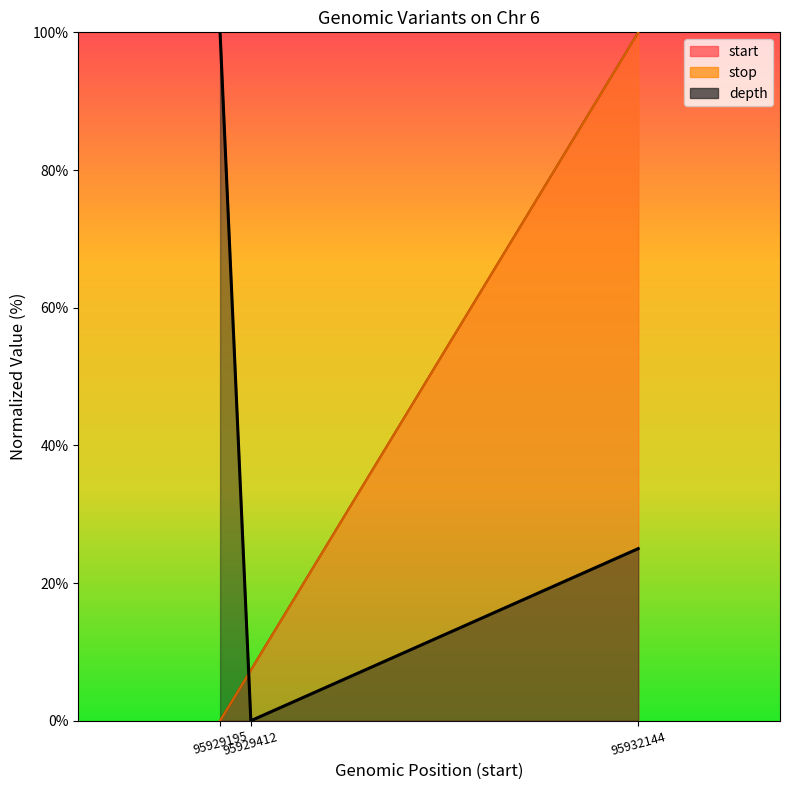

Which series has the largest range (max minus min)?

start